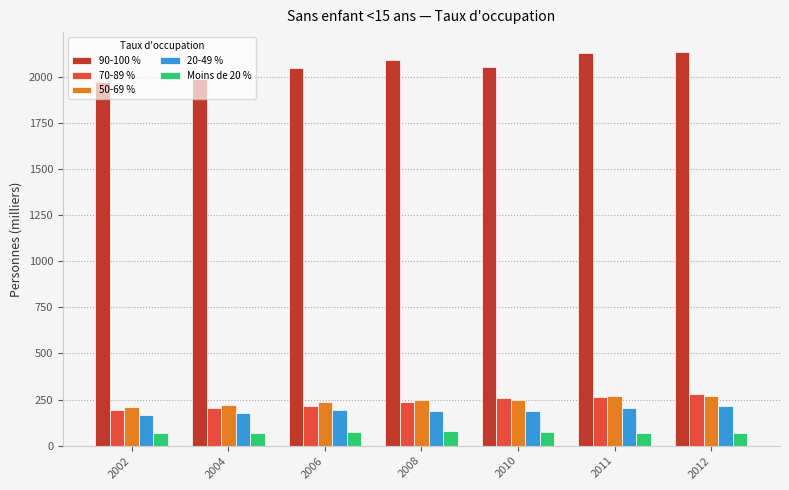

The 70-89 % series shows 234.3 at 2008. True or false?

True